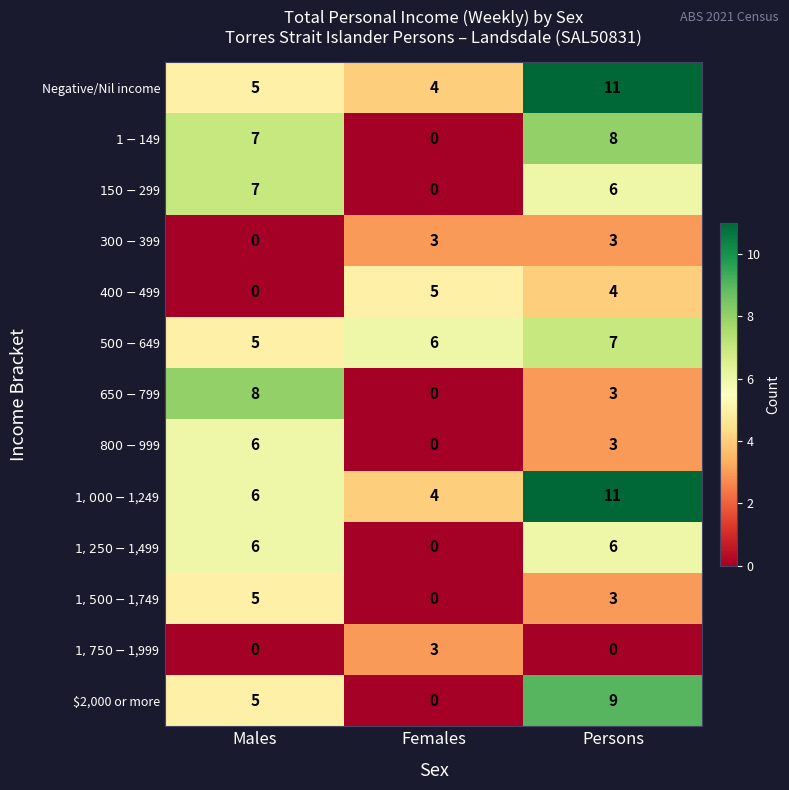

The value of $2,000 or more at Persons is 4. True or false?

False